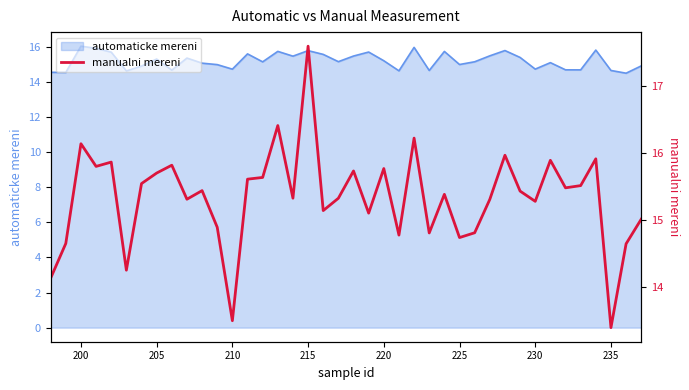

The automaticke mereni series shows 21.9 at 235. True or false?

False